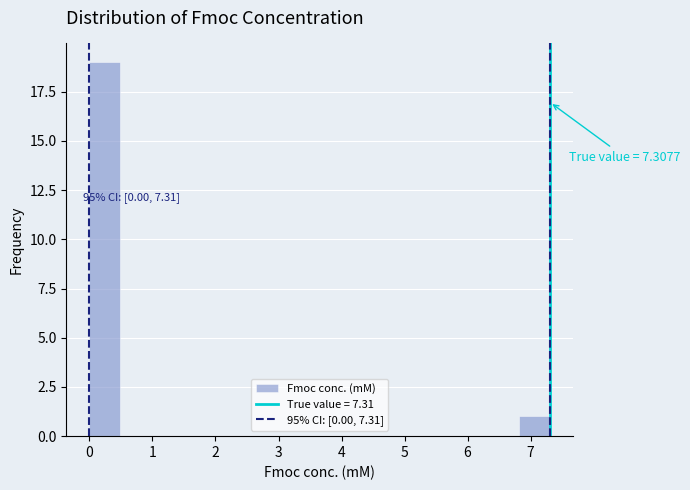

Which range on the x-axis has the tallest bar?

0.0 to 0.5